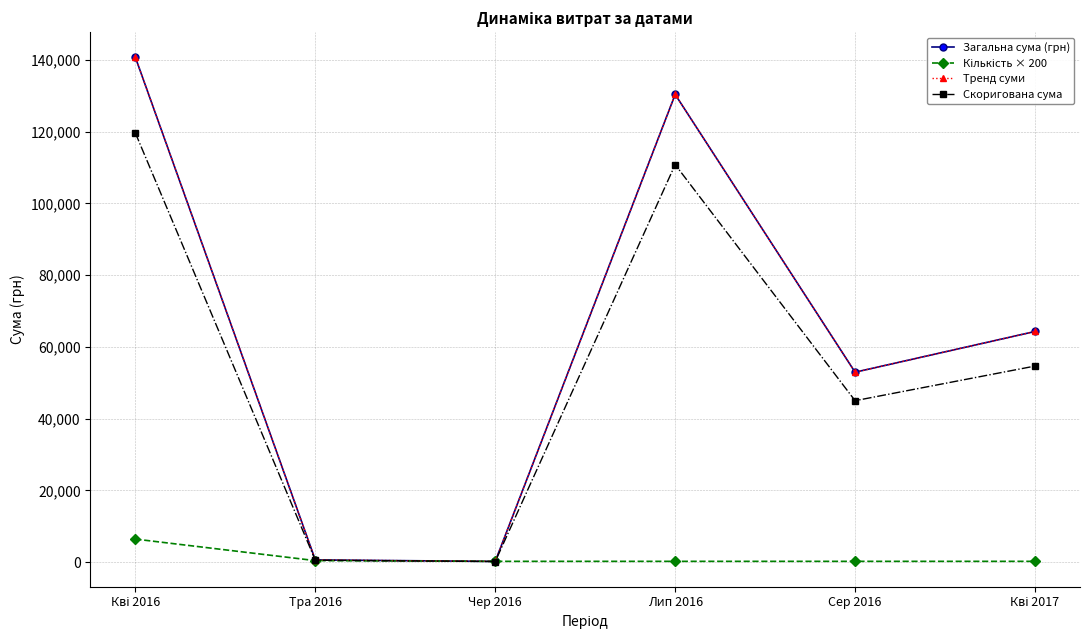

Is it true that Кількість × 200 equals 200.0 at Сер 2016?

True